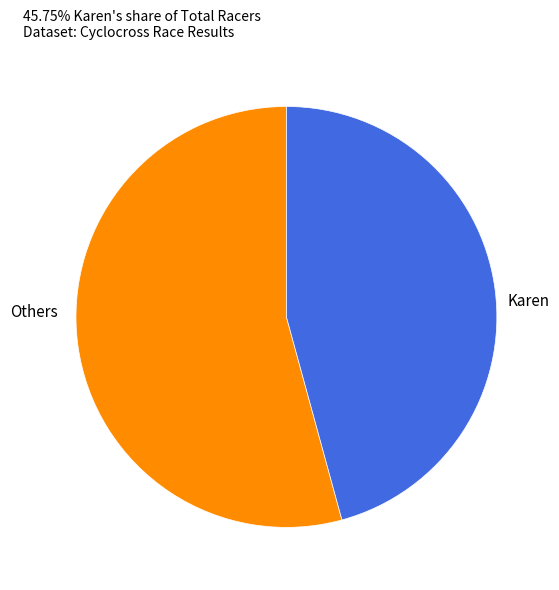

Is there any slice that represents more than half of the pie?

Yes